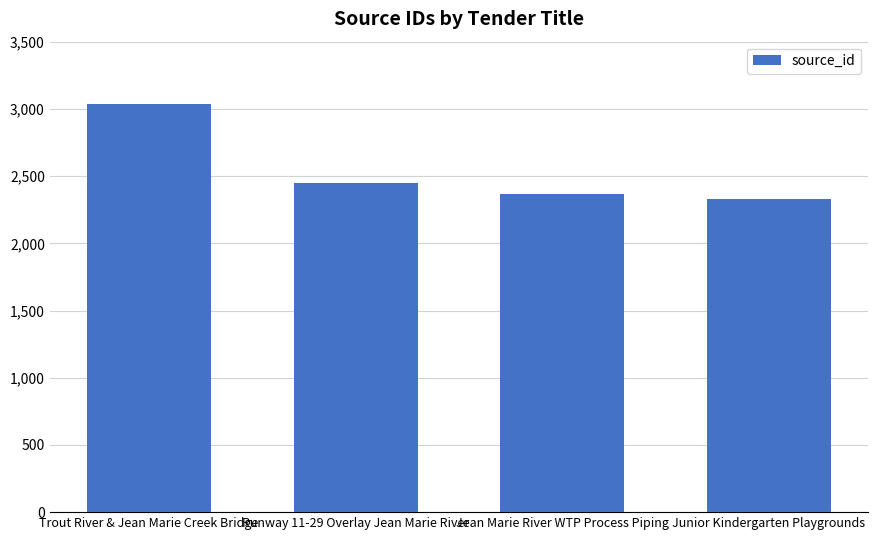

True or false: the data shows 1313 at Jean Marie River WTP Process Piping.

False